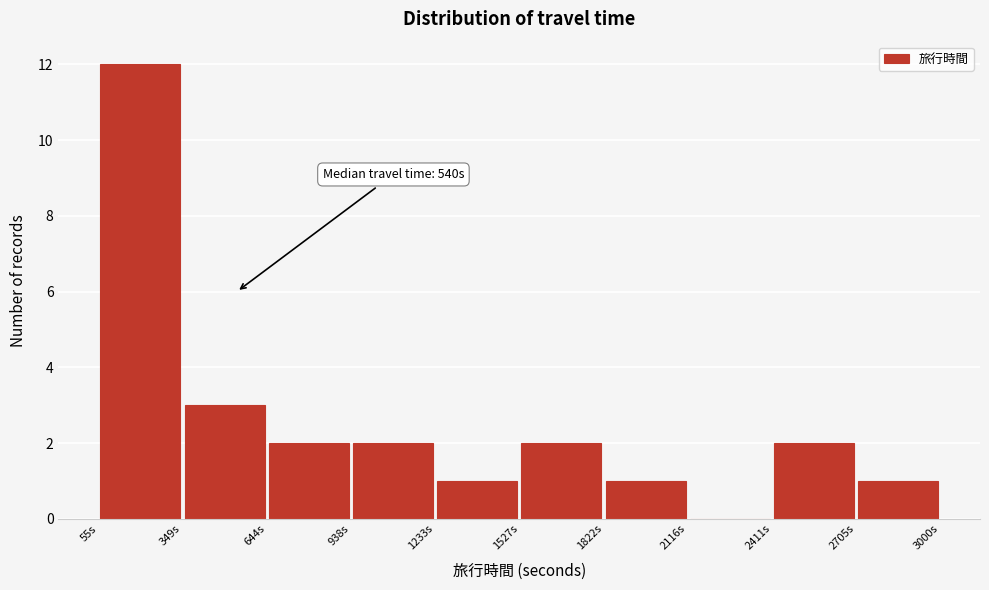

Which range on the x-axis has the tallest bar?

50 to 350